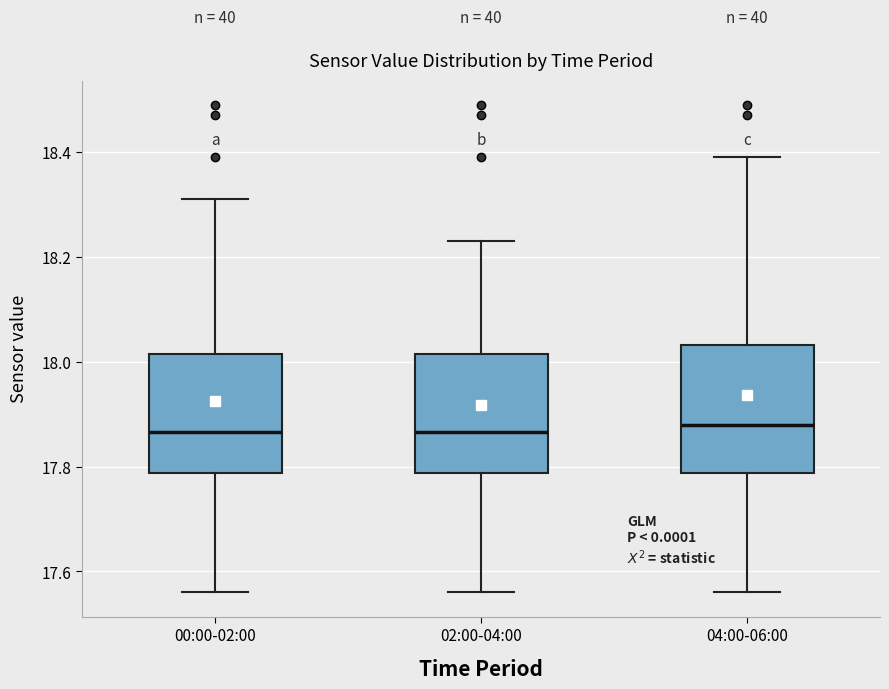

Reading left to right, read every box against the y-axis: the position of its median line, the range the box covers, and the ends of its whiskers. The values are not printed on the chart, so give them approximately, as read against the axis.

00:00-02:00: median 17.86, box 17.78 to 18.02, whiskers 17.56 to 18.32
02:00-04:00: median 17.86, box 17.78 to 18.02, whiskers 17.56 to 18.24
04:00-06:00: median 17.88, box 17.78 to 18.04, whiskers 17.56 to 18.40